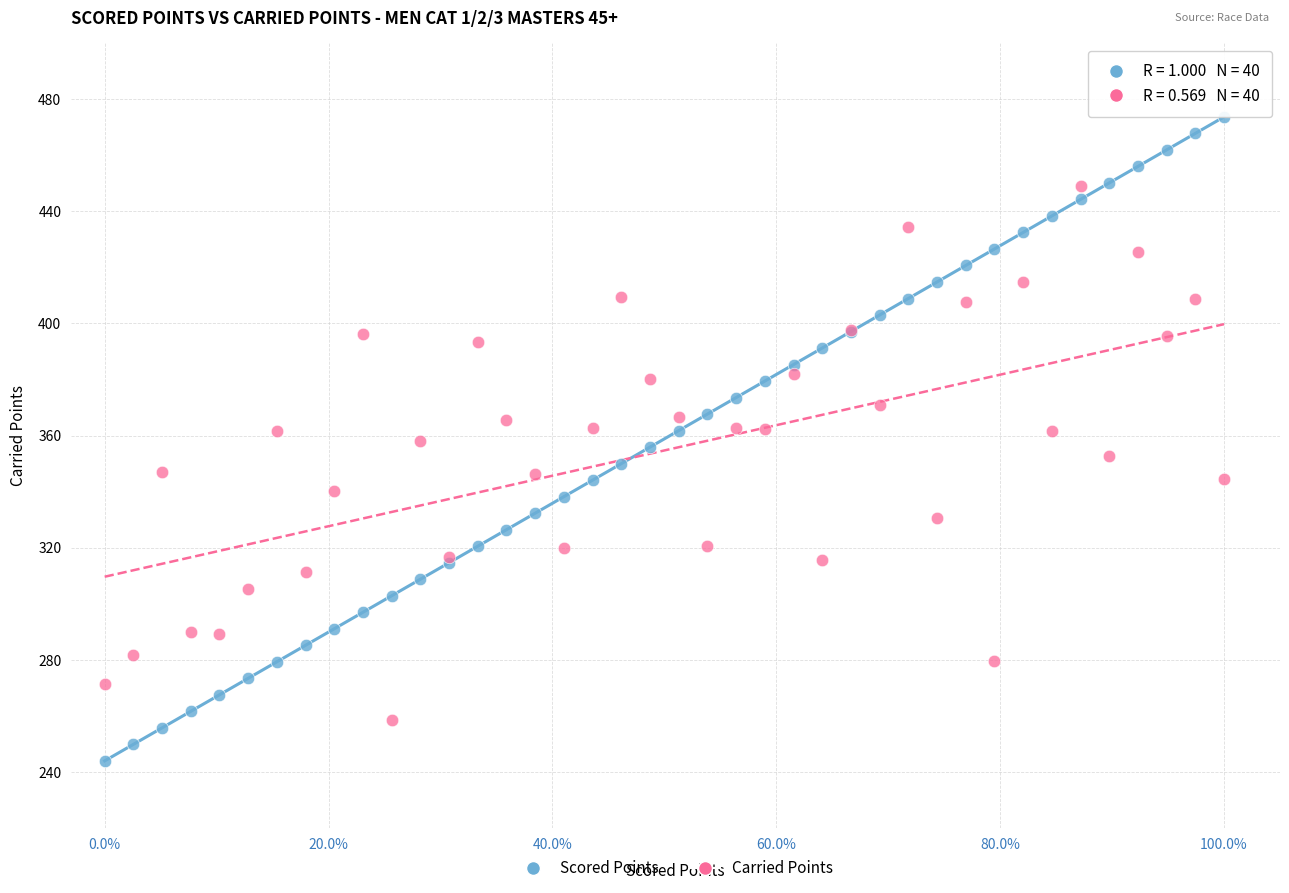

Which series reaches the minimum Y coordinate?

Scored Points